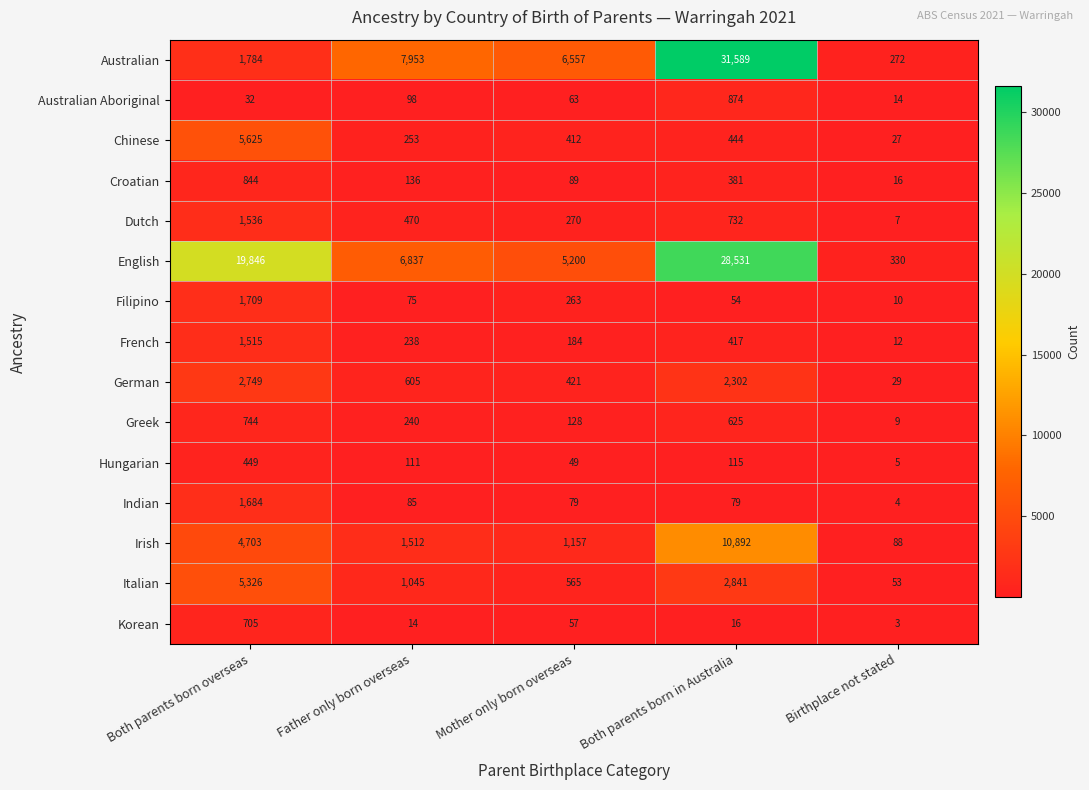

What is the total value across all series at Father only born overseas?

19672